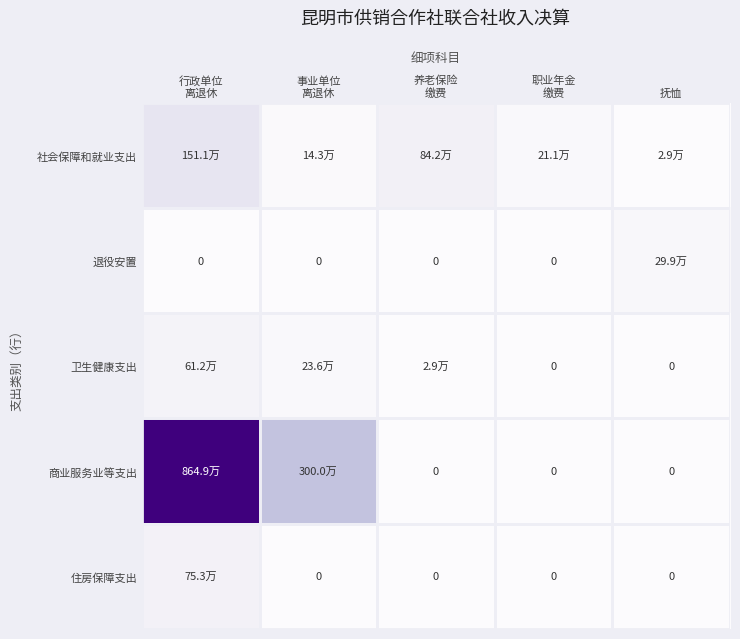

What is the average value of the 商业服务业等支出 series?

2329701.0